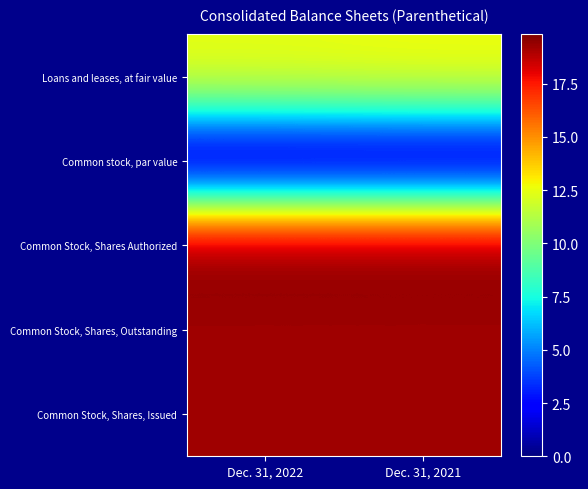

Reading left to right, what are all the values shown in this chart?

Loans and leases, at fair value: Dec. 31, 2022=12.6	Dec. 31, 2021=12.8
Common stock, par value: Dec. 31, 2022=0.0	Dec. 31, 2021=0.0
Common Stock, Shares Authorized: Dec. 31, 2022=19.8	Dec. 31, 2021=19.8
Common Stock, Shares, Outstanding: Dec. 31, 2022=19.2	Dec. 31, 2021=19.2
Common Stock, Shares, Issued: Dec. 31, 2022=19.2	Dec. 31, 2021=19.2